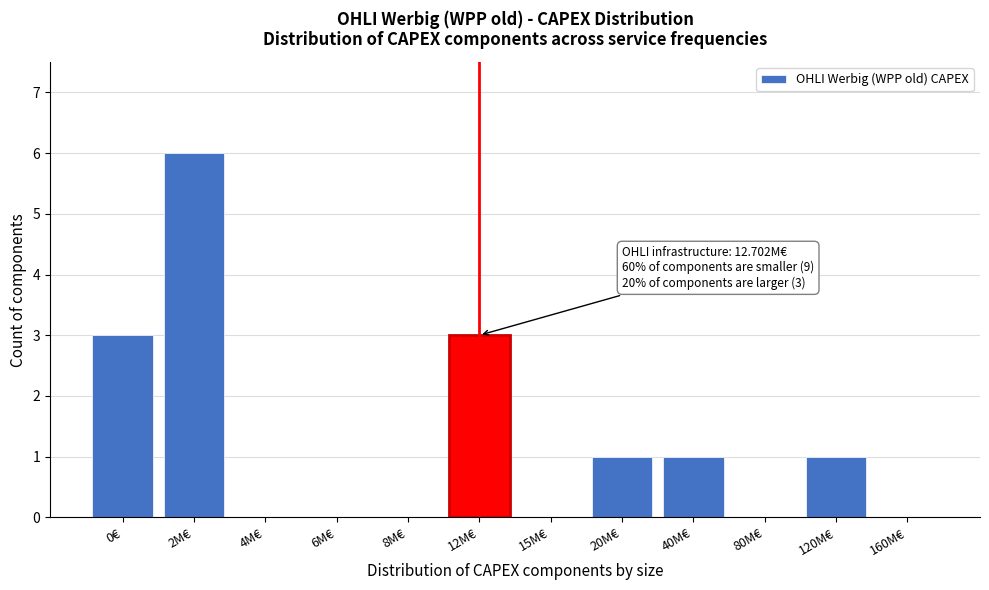

Reading right to left, list all the values displayed in this chart.

160M€=0	120M€=1	80M€=0	40M€=1	20M€=1	15M€=0	12M€=3	8M€=0	6M€=0	4M€=0	2M€=6	0€=3